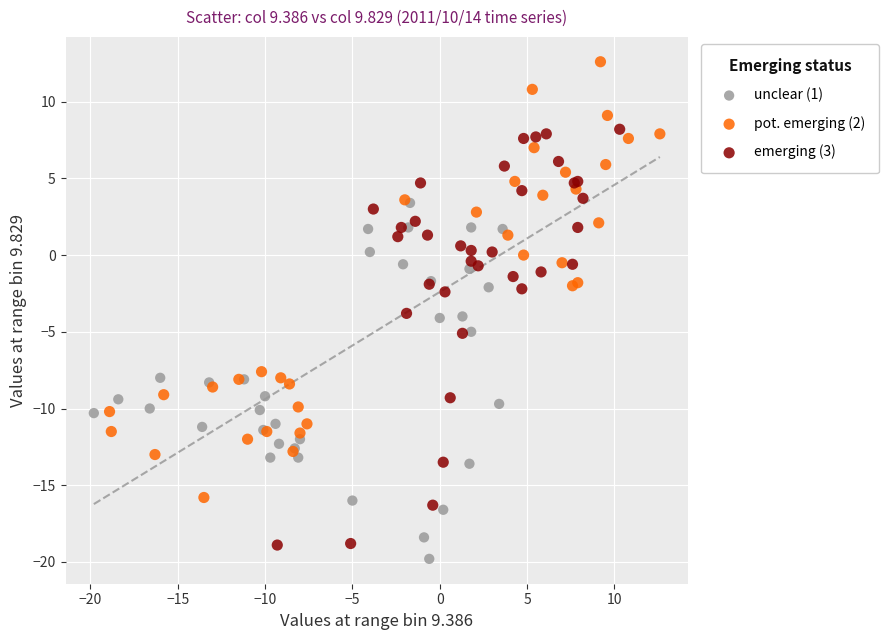

What are all the series names shown in the legend?

unclear (1), pot. emerging (2), emerging (3)